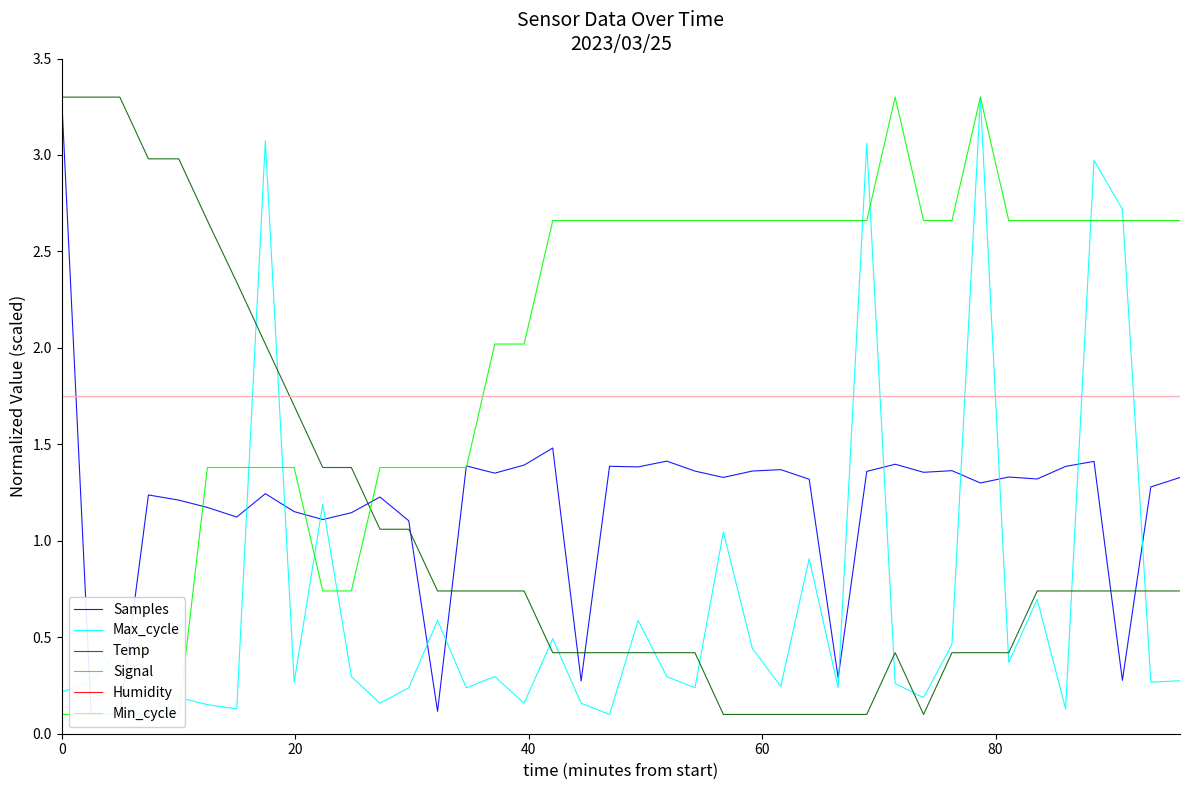

What is the smallest value displayed?

0.1